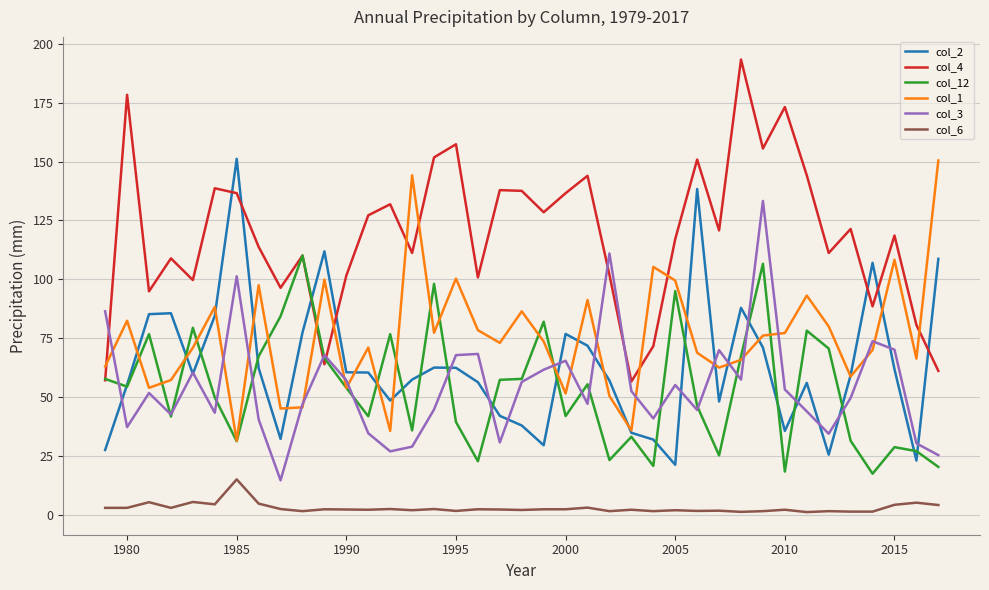

What are all the series names shown in the legend?

col_2, col_4, col_12, col_1, col_3, col_6